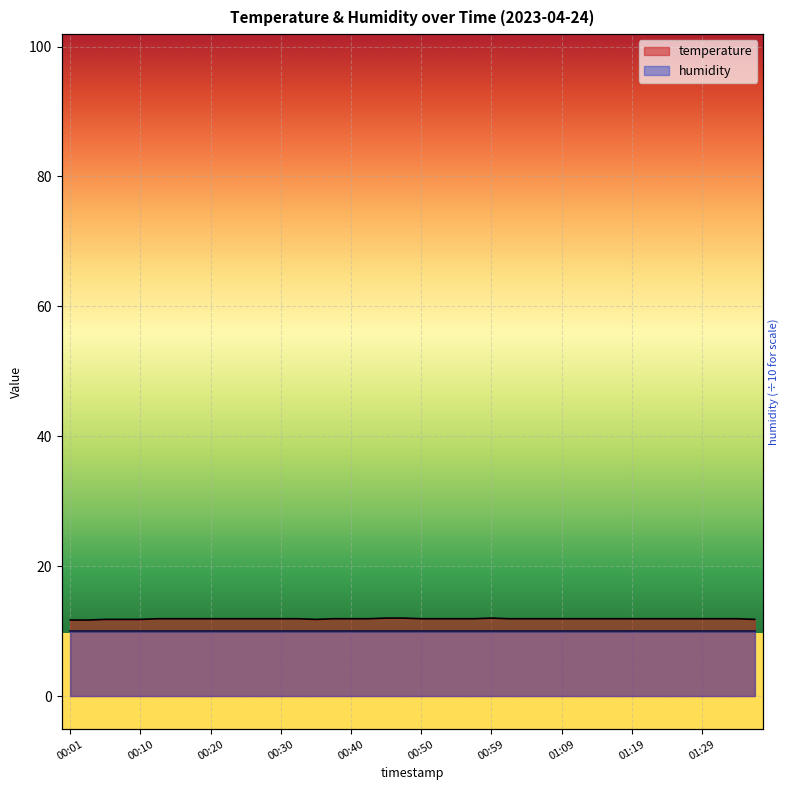

At which category does the chart reach its minimum across all series?

00:01